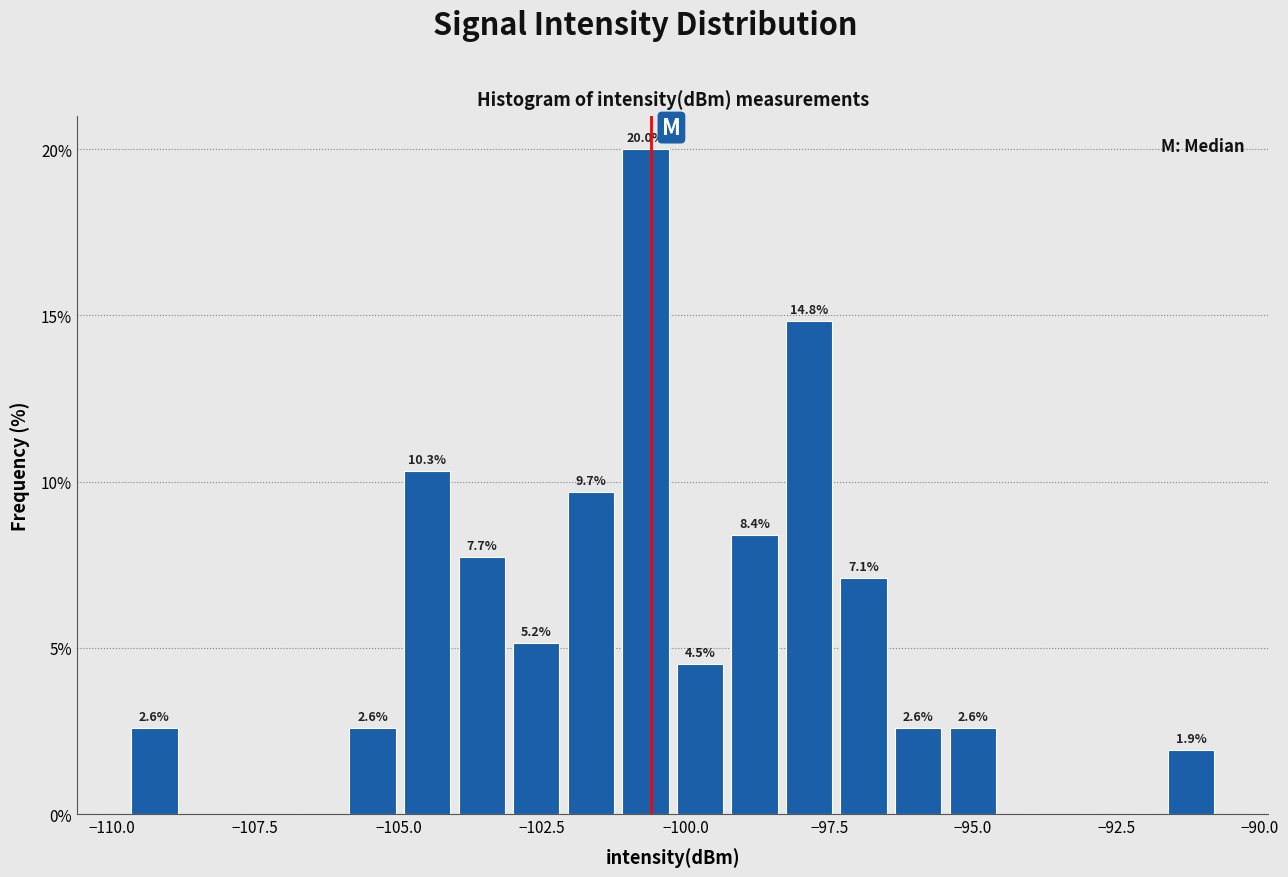

Read against the x-axis, roughly where is the centre of the tallest bar?

-100.5